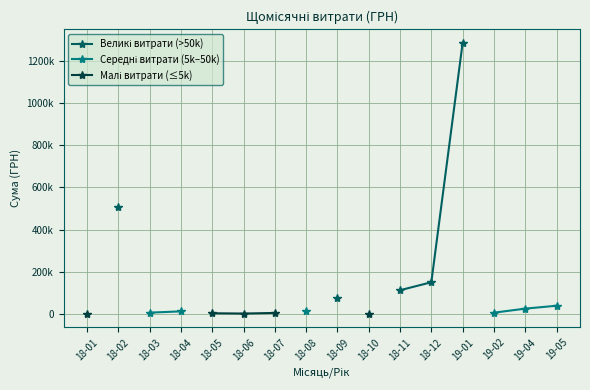

How many data points does each series have?

16